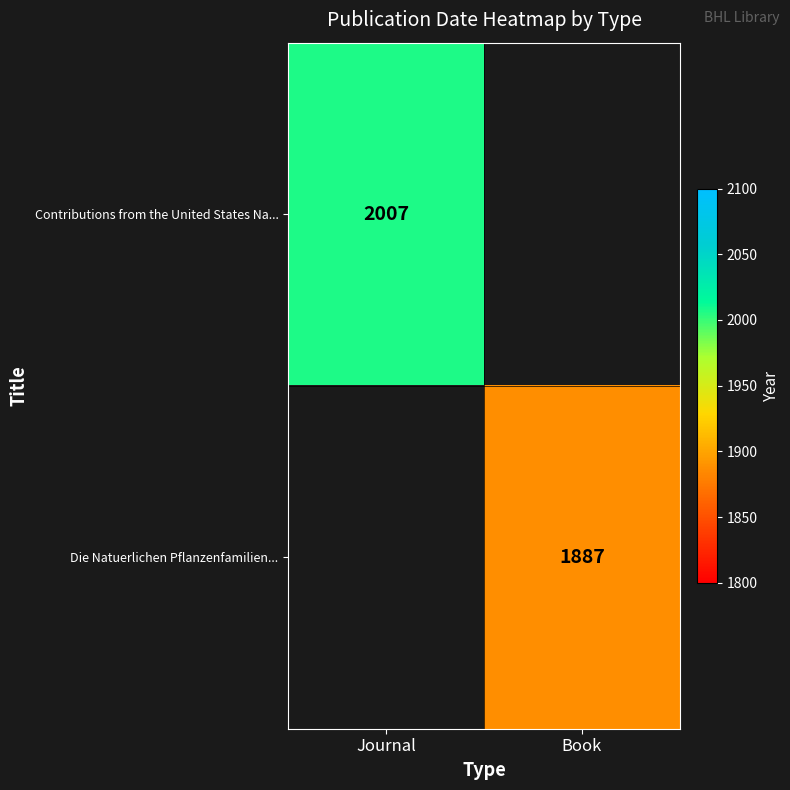

Which has a higher value, Book or Journal?

Journal